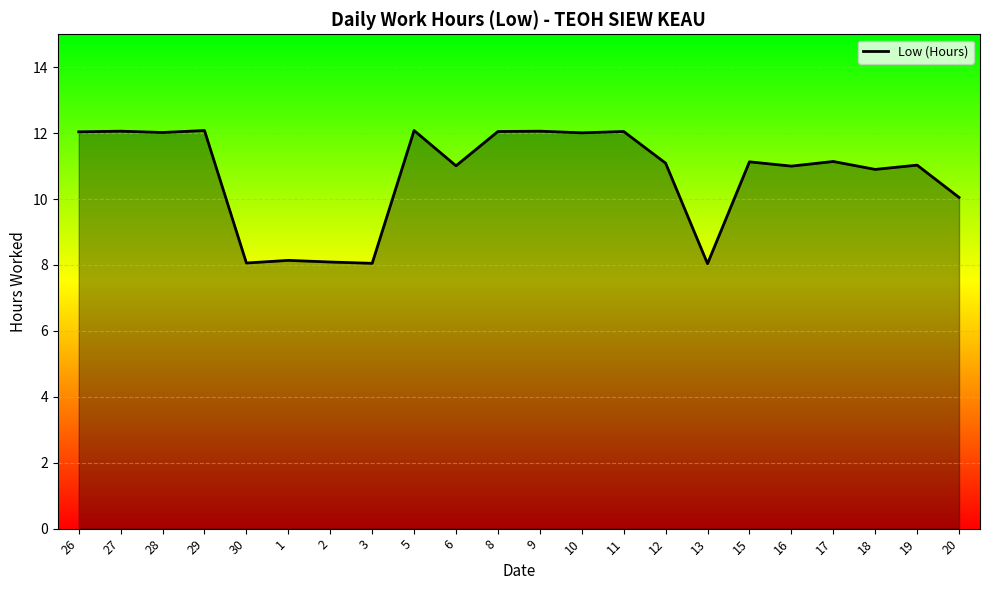

What position from the right is 20?

1